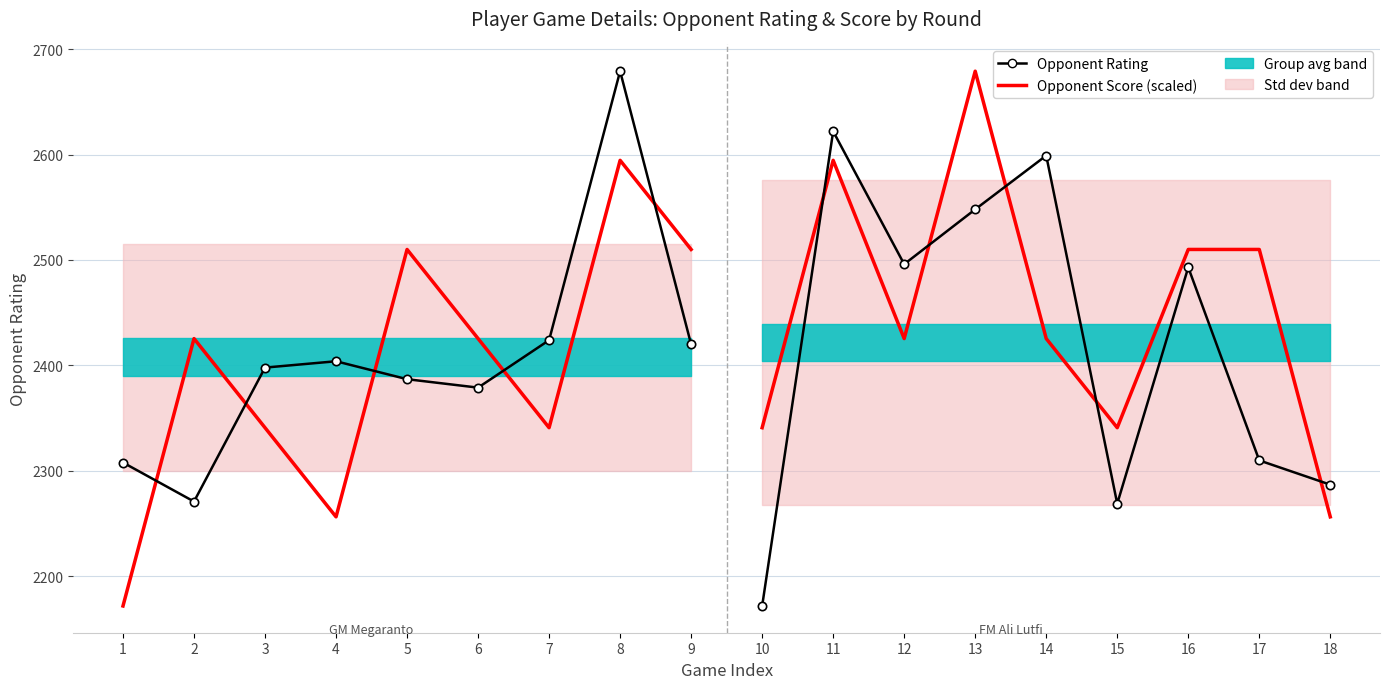

What value does the Opponent Score (scaled) series have at 2?

2425.5